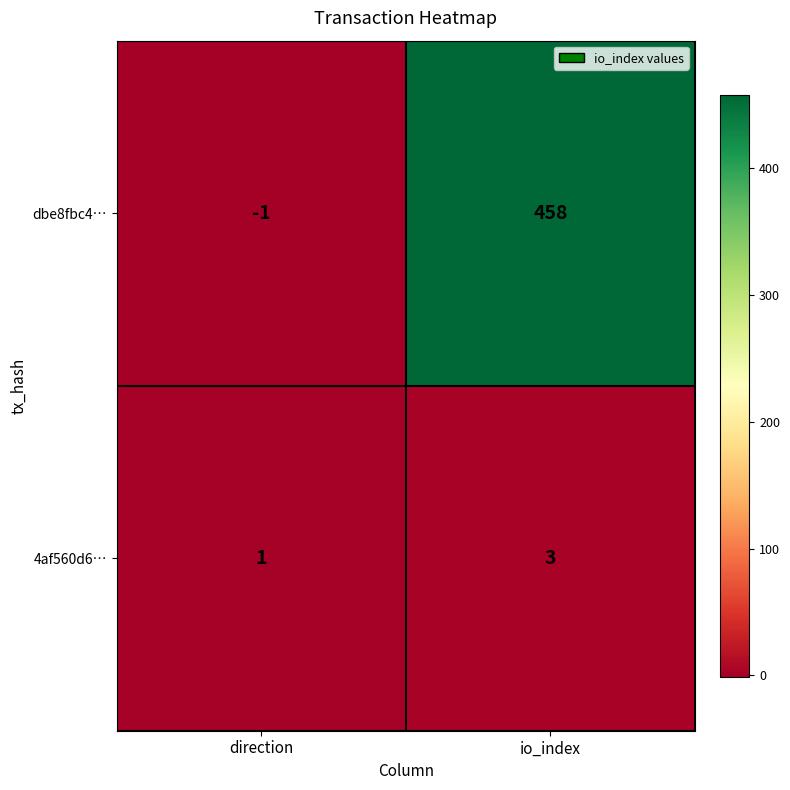

What is the sum of all 4af560d6… values?

4